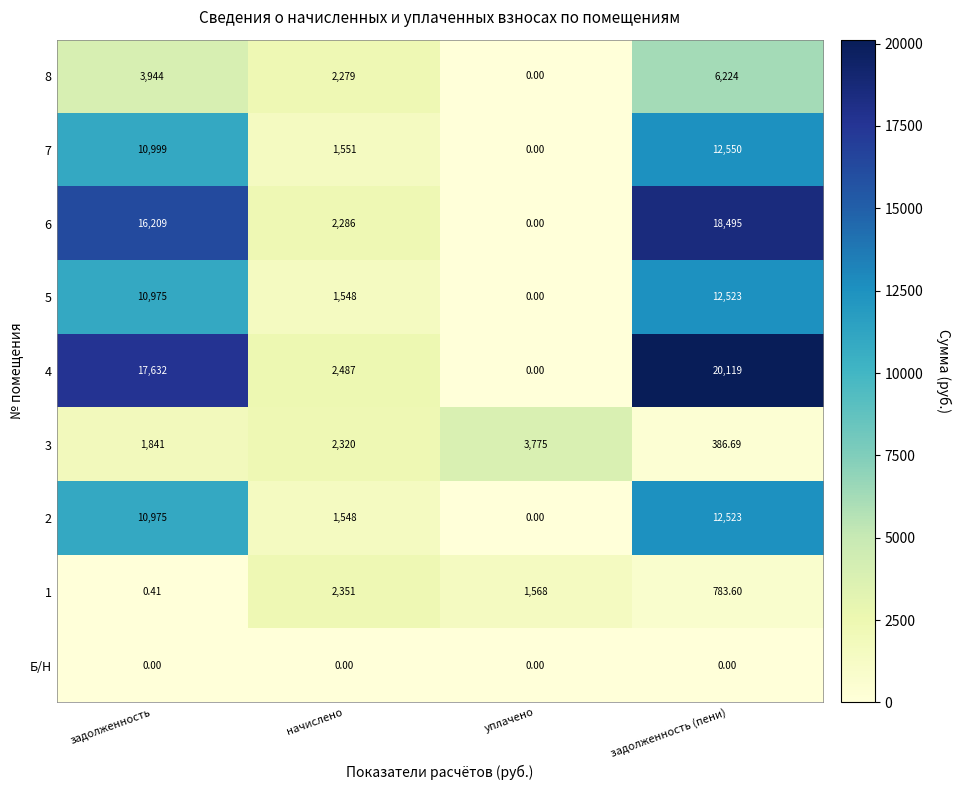

At which label does 4 reach its peak?

задолженность (пени)